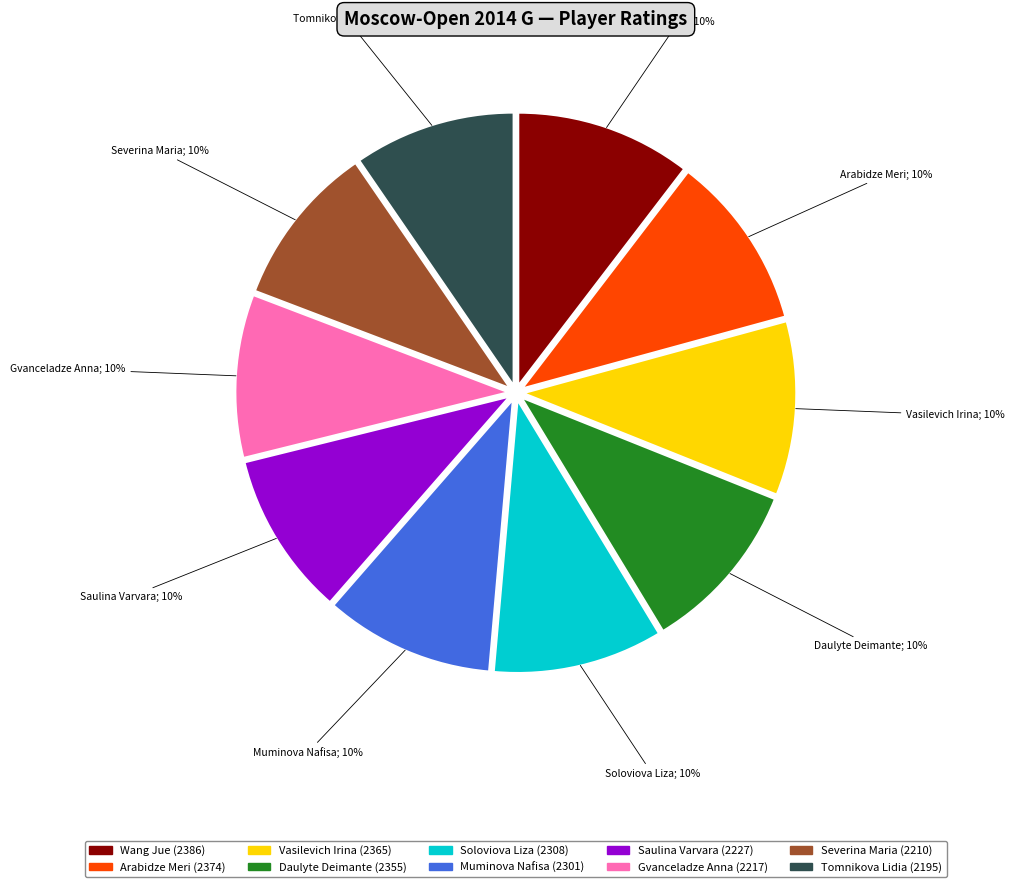

What percentage is the Soloviova Liza slice, to the nearest percent?

10%